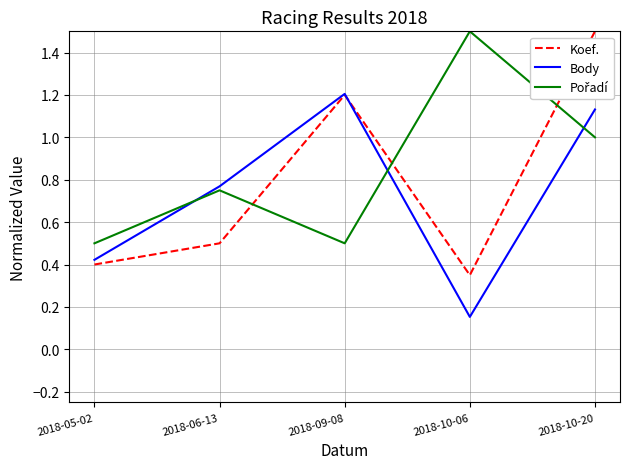

How many Koef. values are between 0 and 1?

3